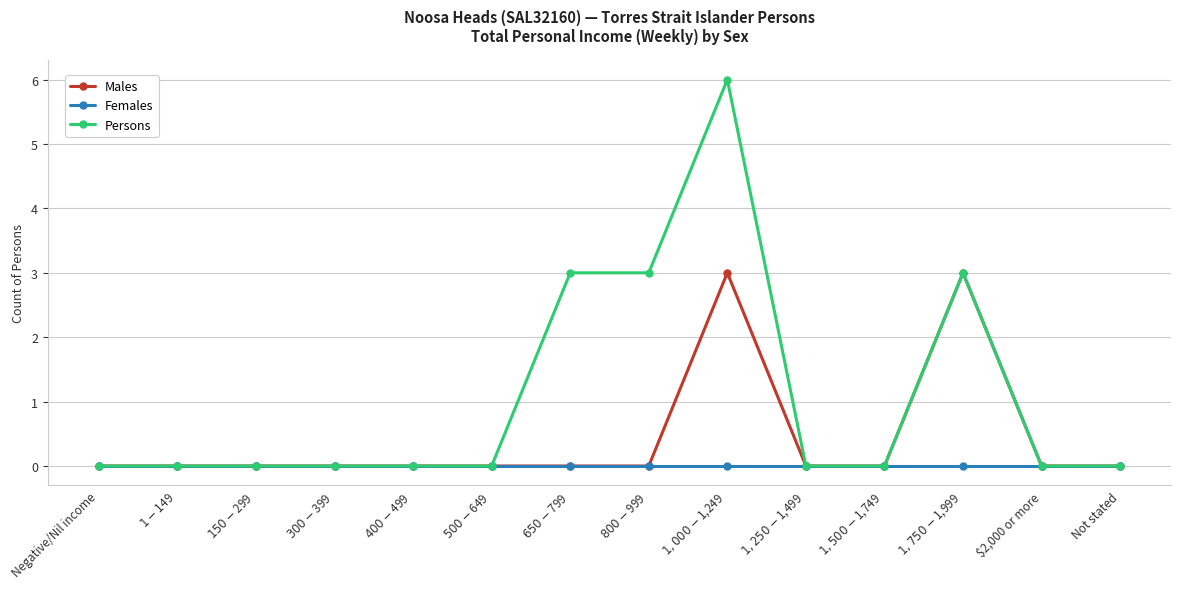

Does the chart display data point markers on the line(s)?

Yes